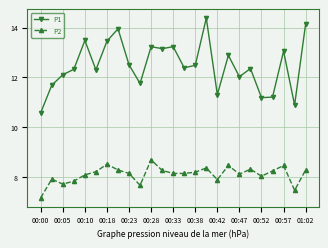

True or false: P1 and P2 intersect in this chart.

False